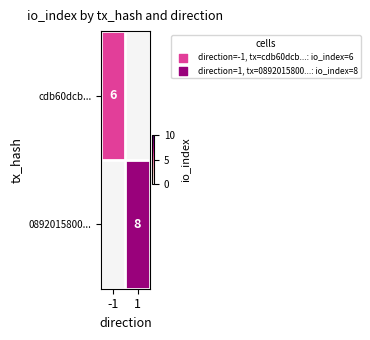

True or false: 0892015800... has a value of 5 at 1.

False